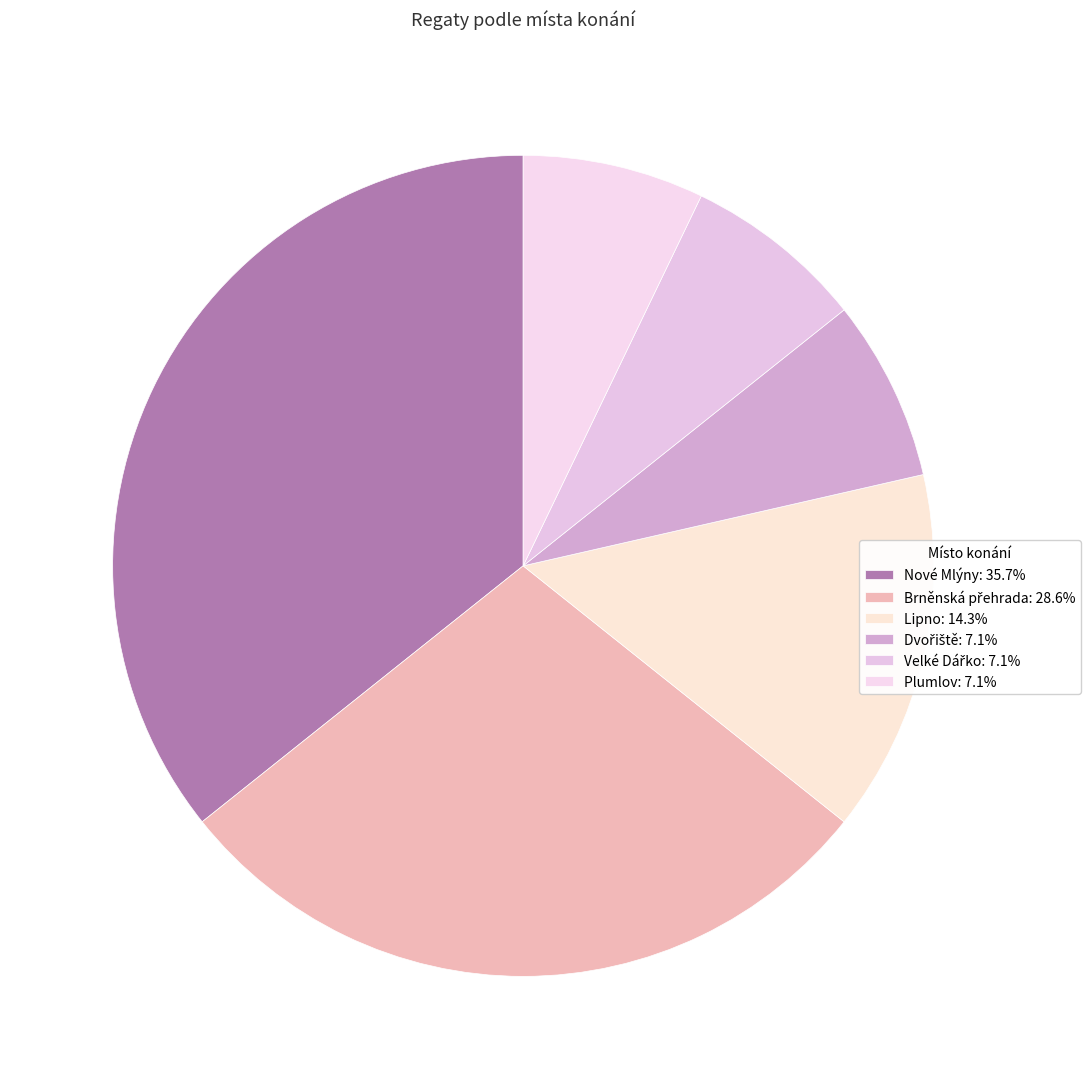

How many segments does this pie chart have?

6